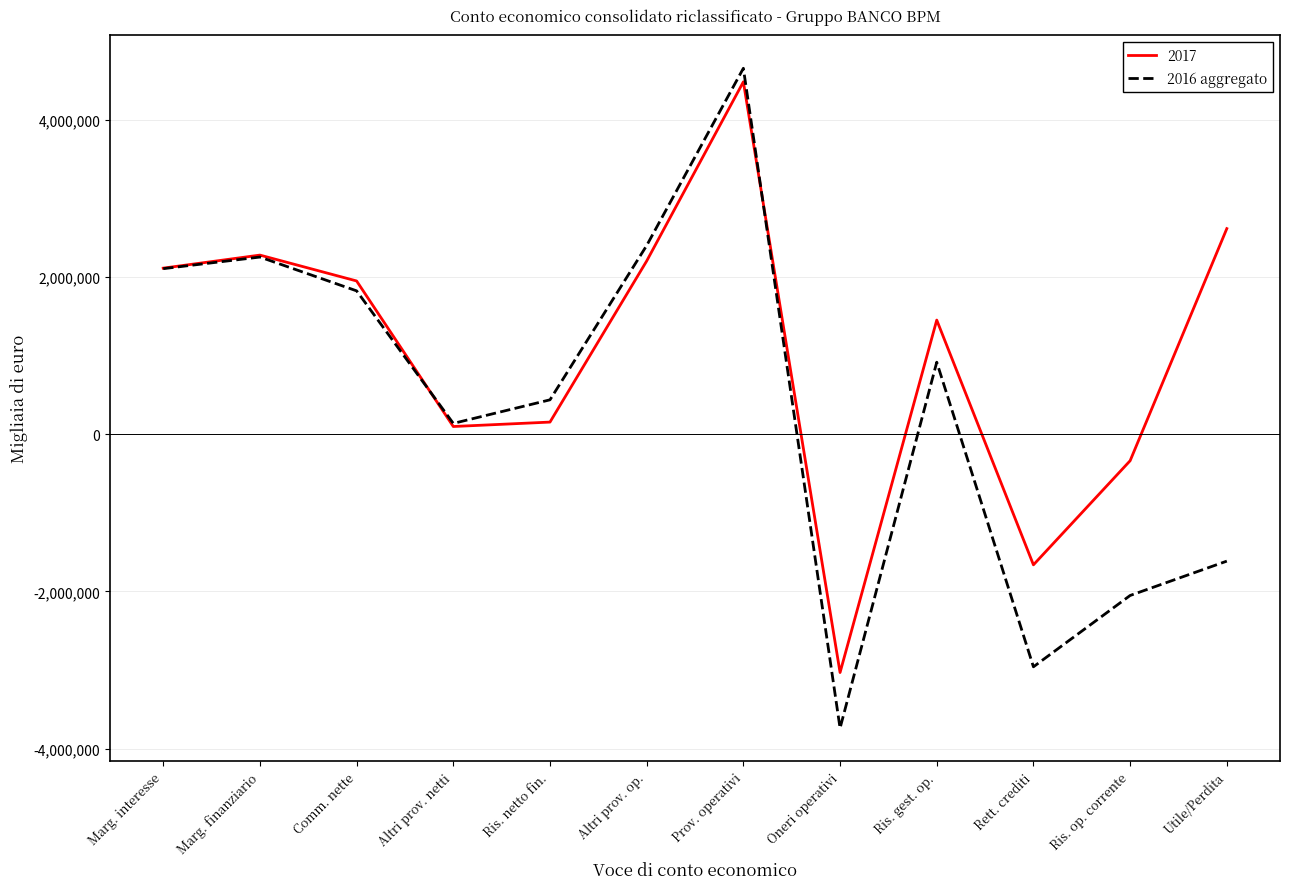

Rank the series by their average value, from lowest to highest.

2016 aggregato, 2017